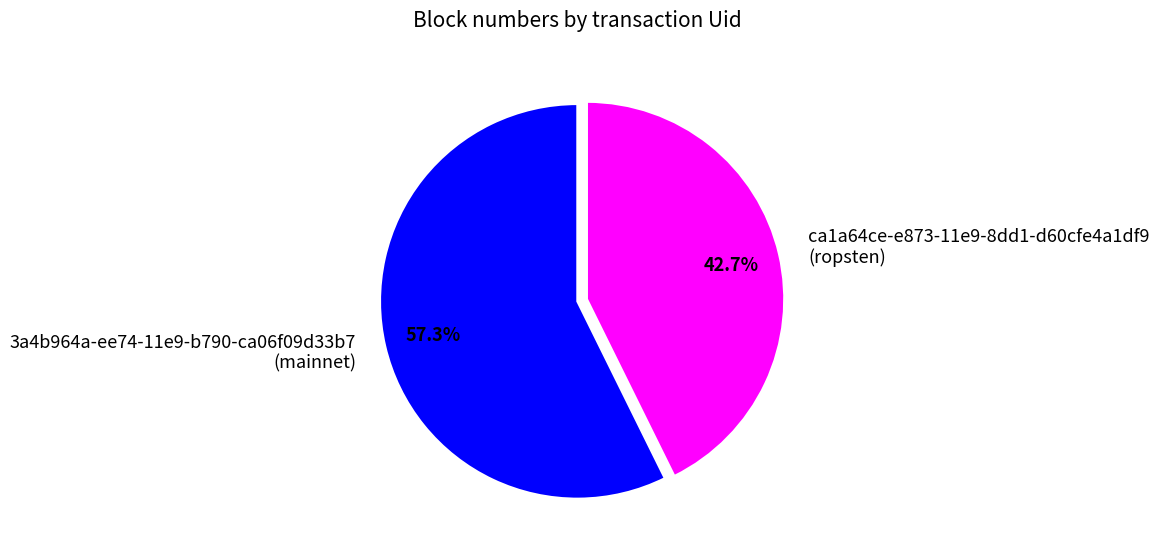

How many slices are in this pie chart?

2